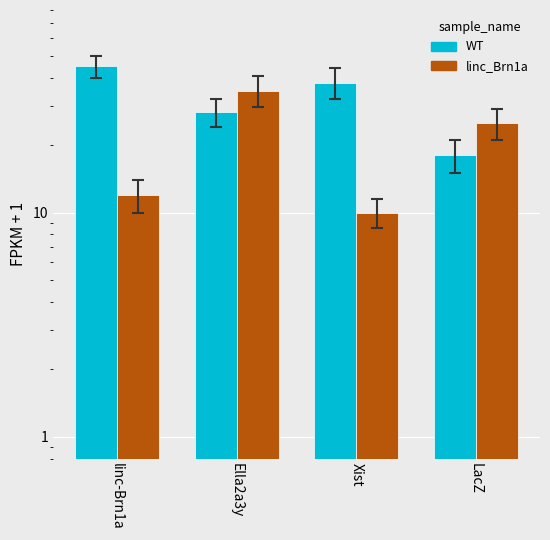

Reading right to left, list all the values displayed in this chart.

WT: 18	38	28	45
linc_Brn1a: 25	10	35	12